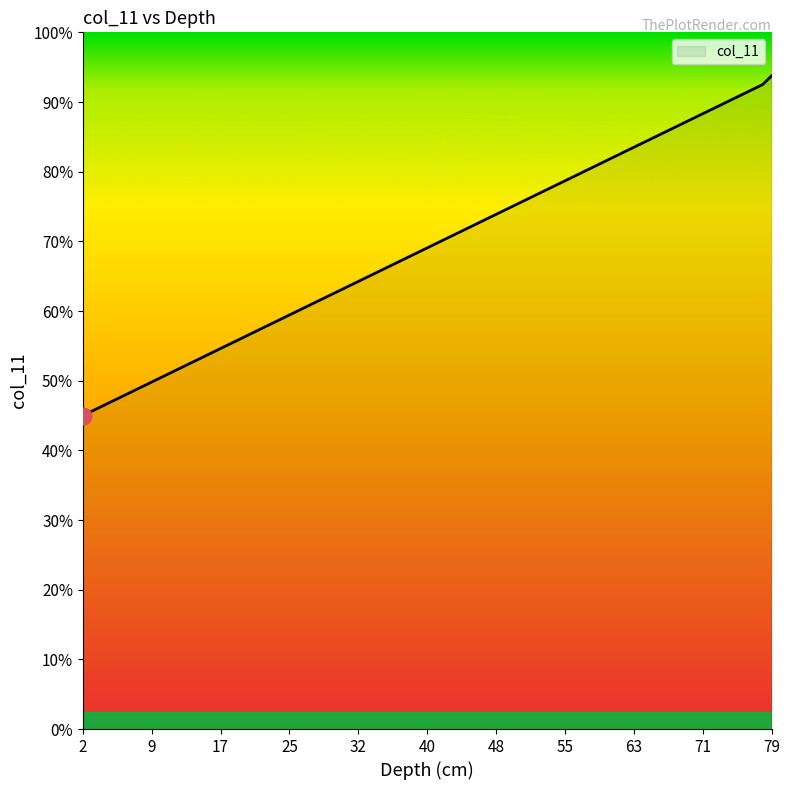

Does the chart have visible grid lines?

No